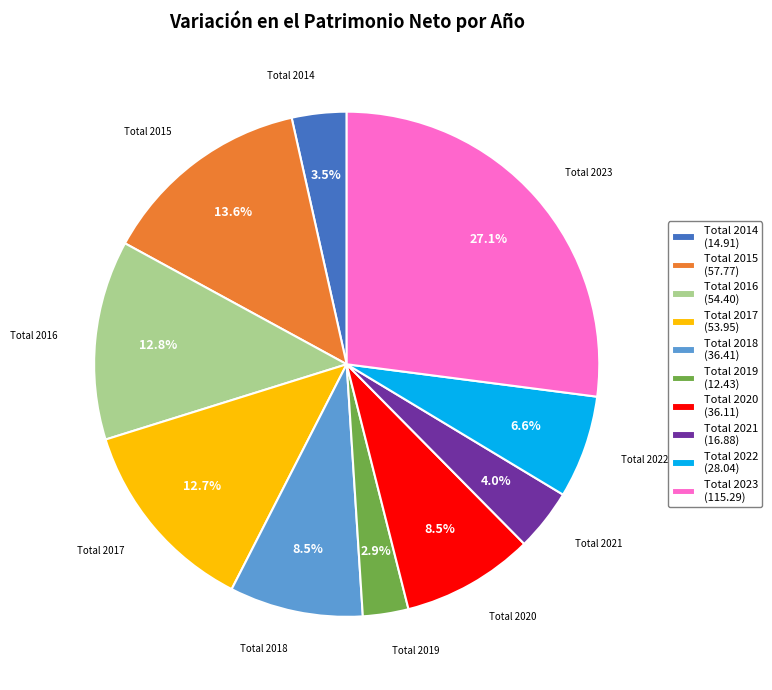

Does Total 2018 account for over 50% of the chart?

No